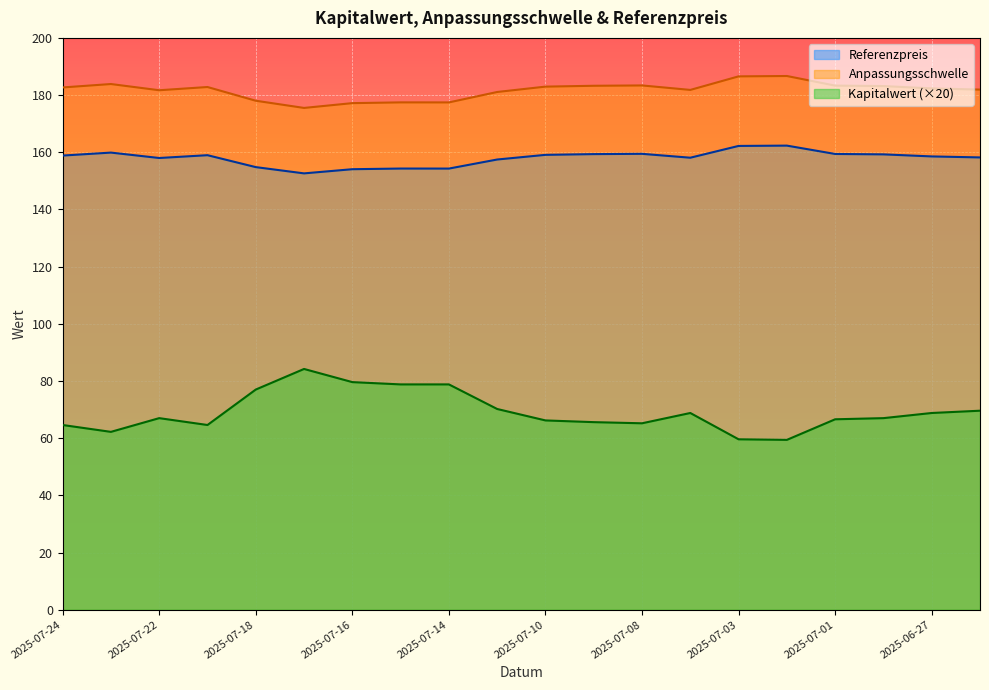

How many interior local peaks does the Referenzpreis series have?

5